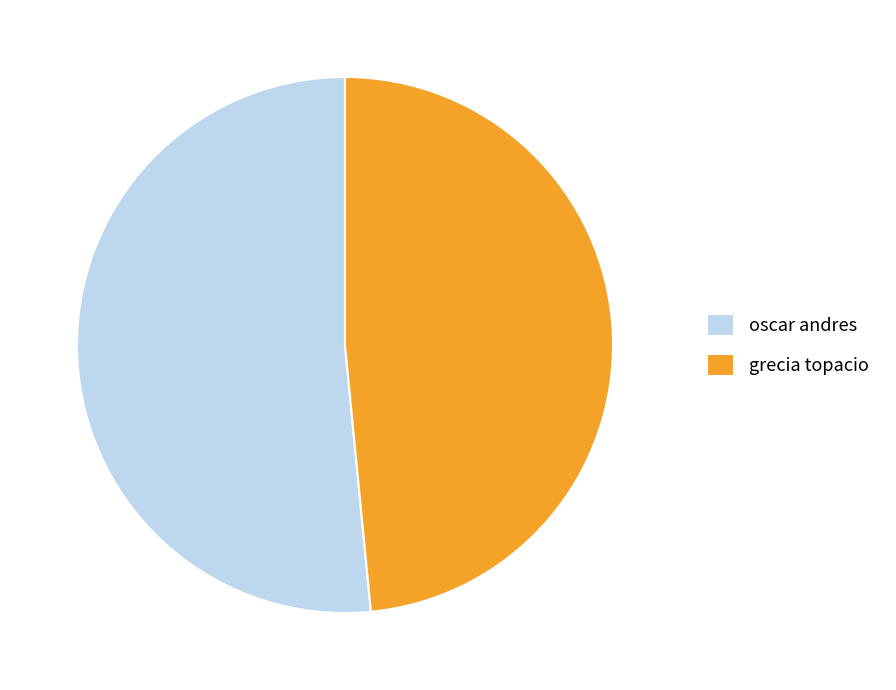

Is it true that grecia topacio is 34% of the pie?

False